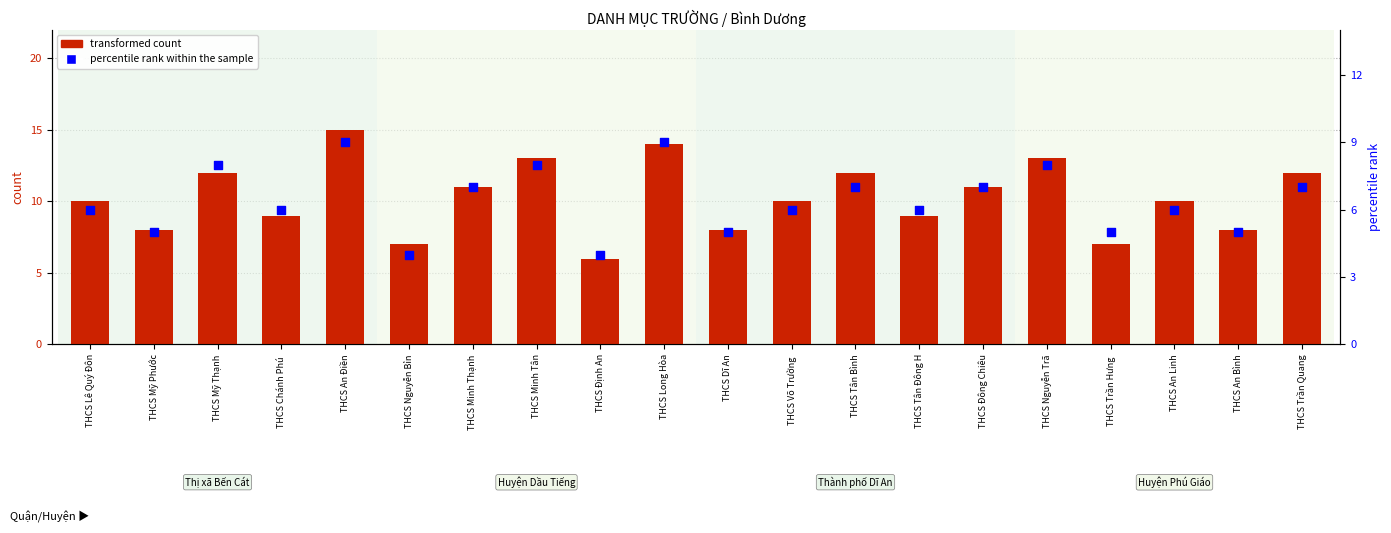

Which series reaches the minimum Y coordinate?

percentile rank within the sample